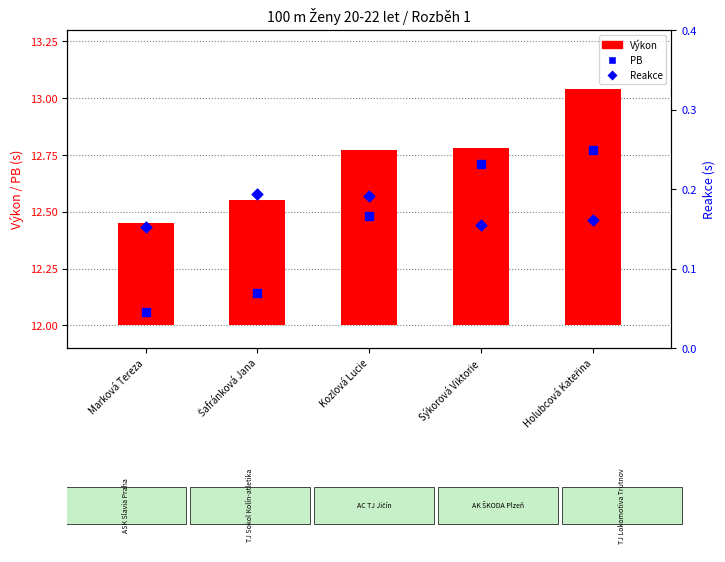

What are all the series names shown in the legend?

Výkon, PB, Reakce